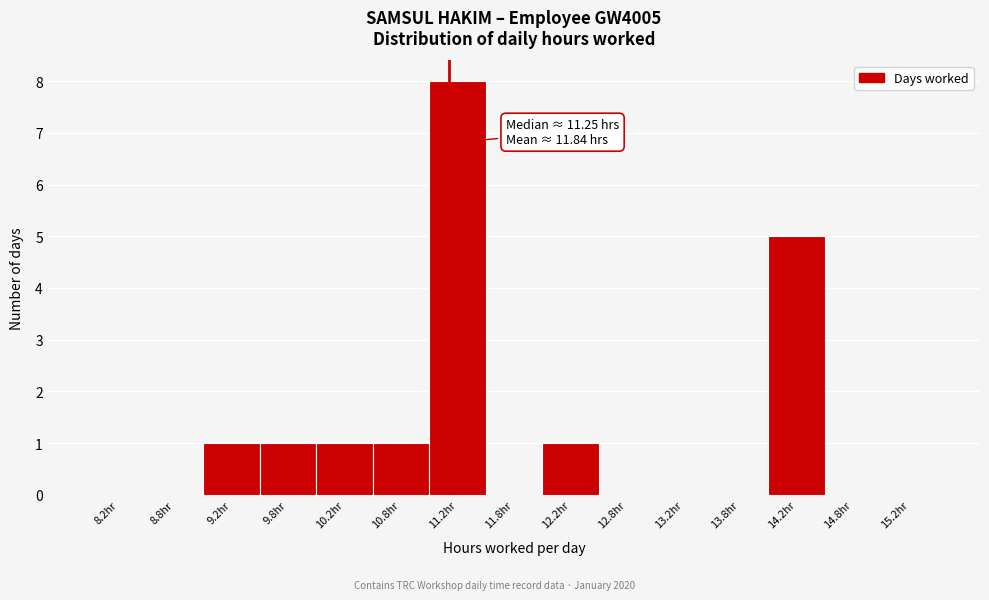

Which range on the x-axis has the tallest bar?

11.0 to 11.5